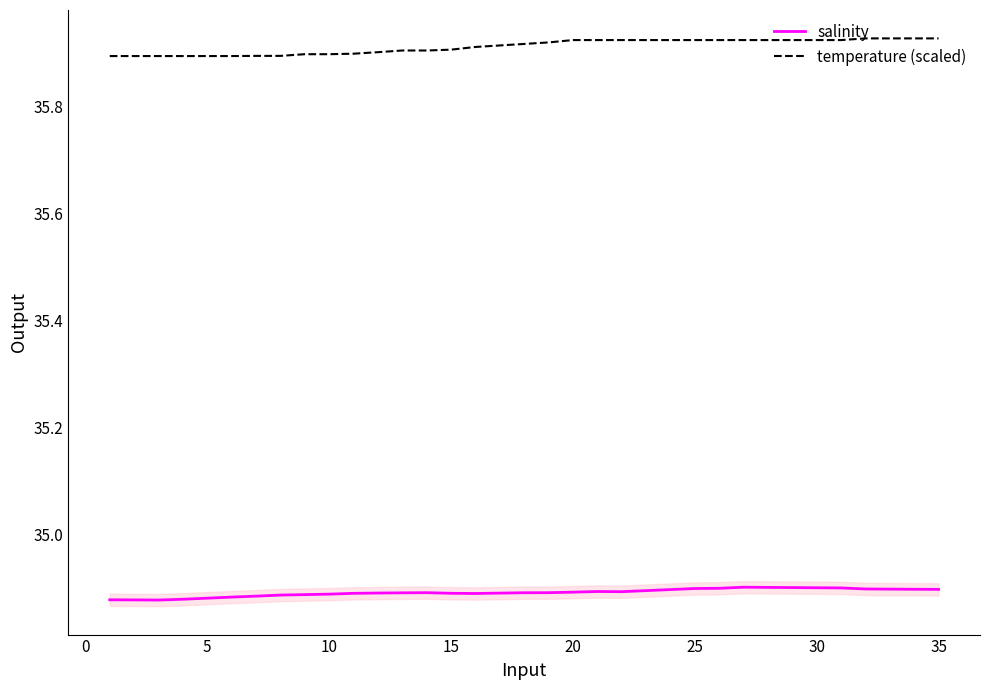

Is this an area chart (filled region under the line)?

No